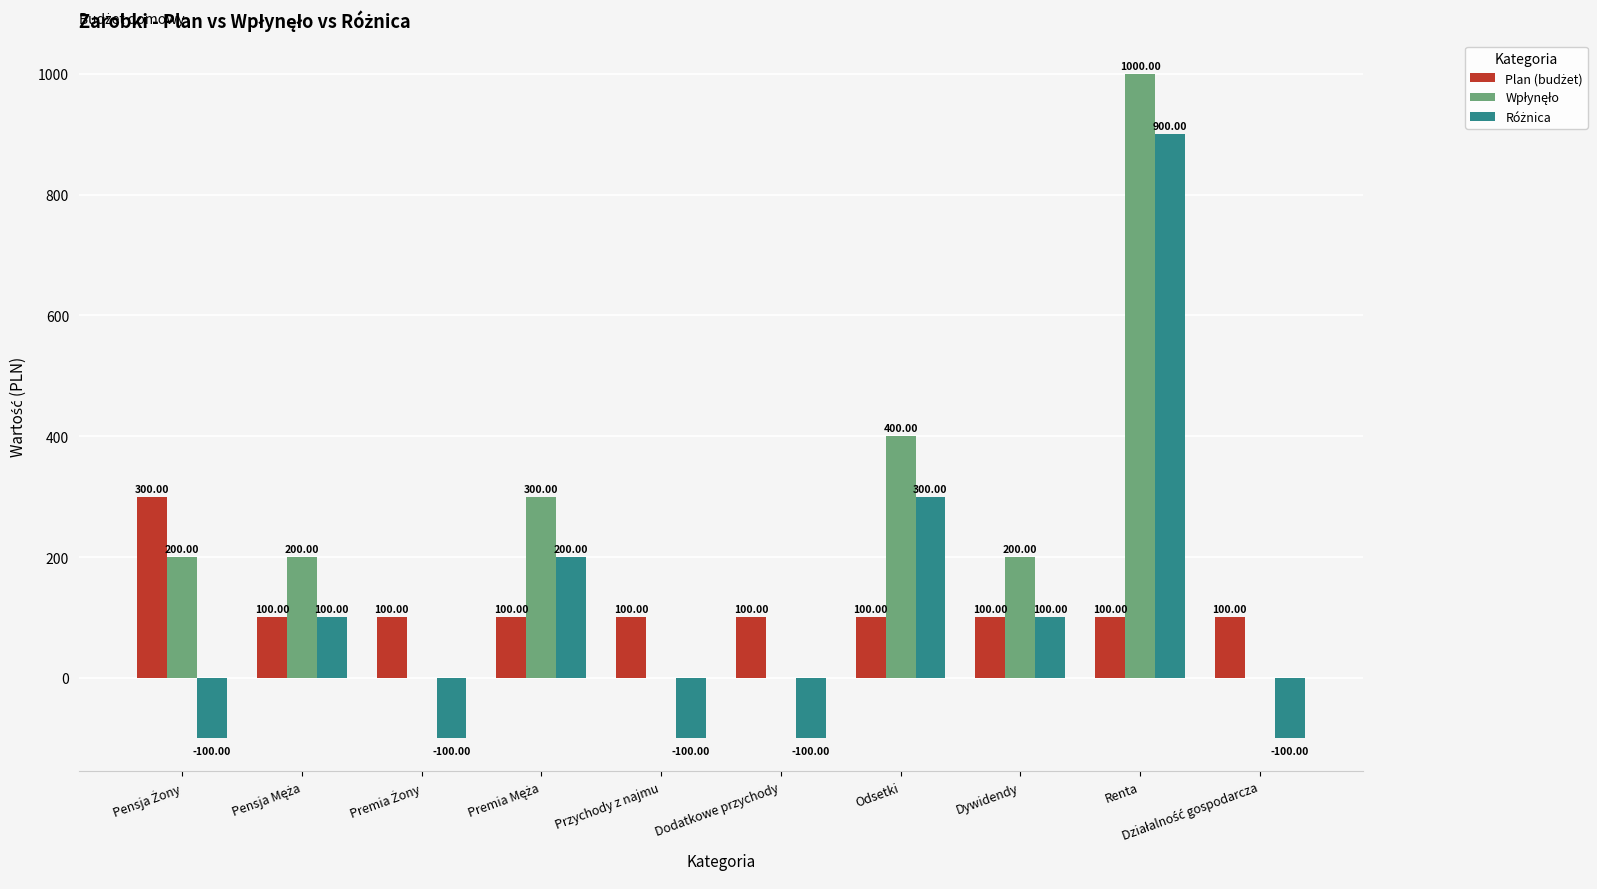

Which category has the highest value across all series?

Renta